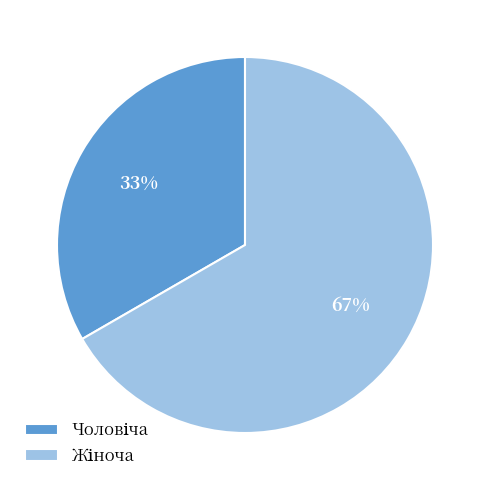

To the nearest percent, what is the average slice percentage?

50%